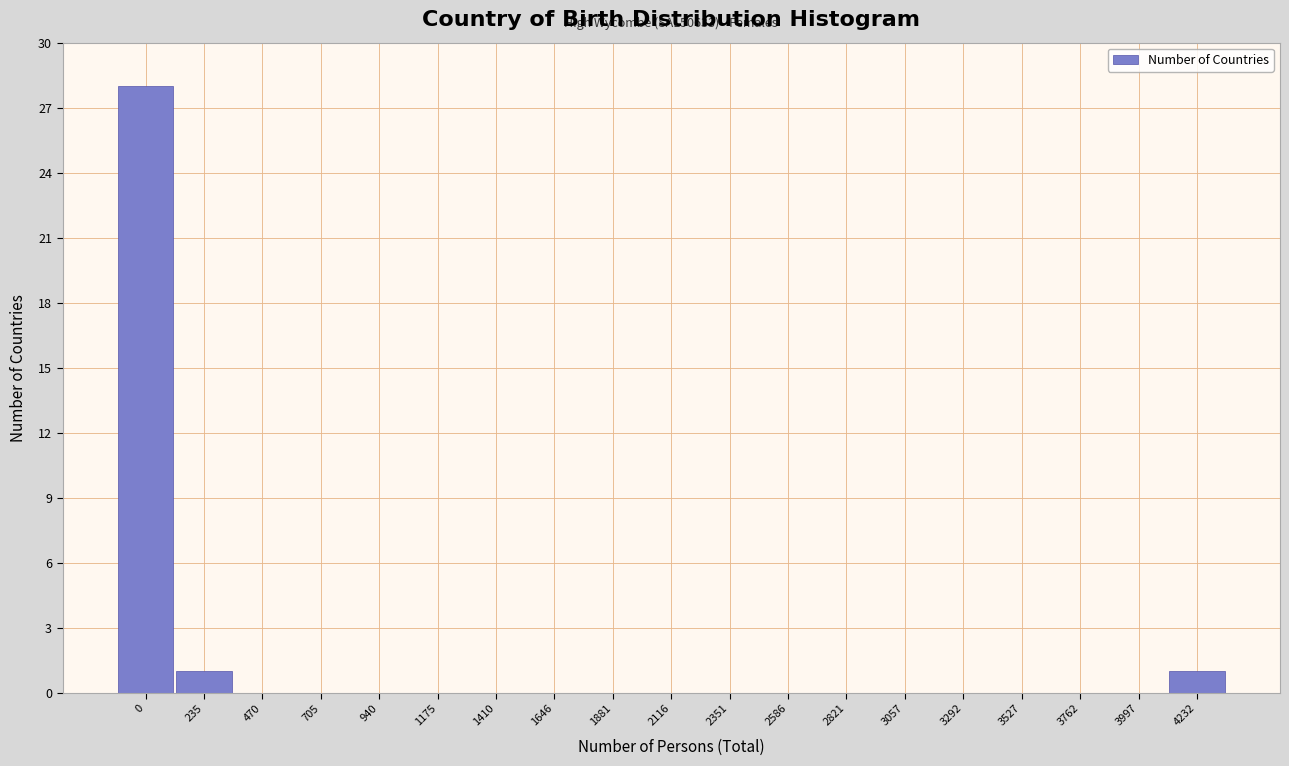

Reading left to right, transcribe all the data shown in this chart.

0=28	235=1	470=0	705=0	940=0	1175=0	1410=0	1646=0	1881=0	2116=0	2351=0	2586=0	2821=0	3057=0	3292=0	3527=0	3762=0	3997=0	4232=1